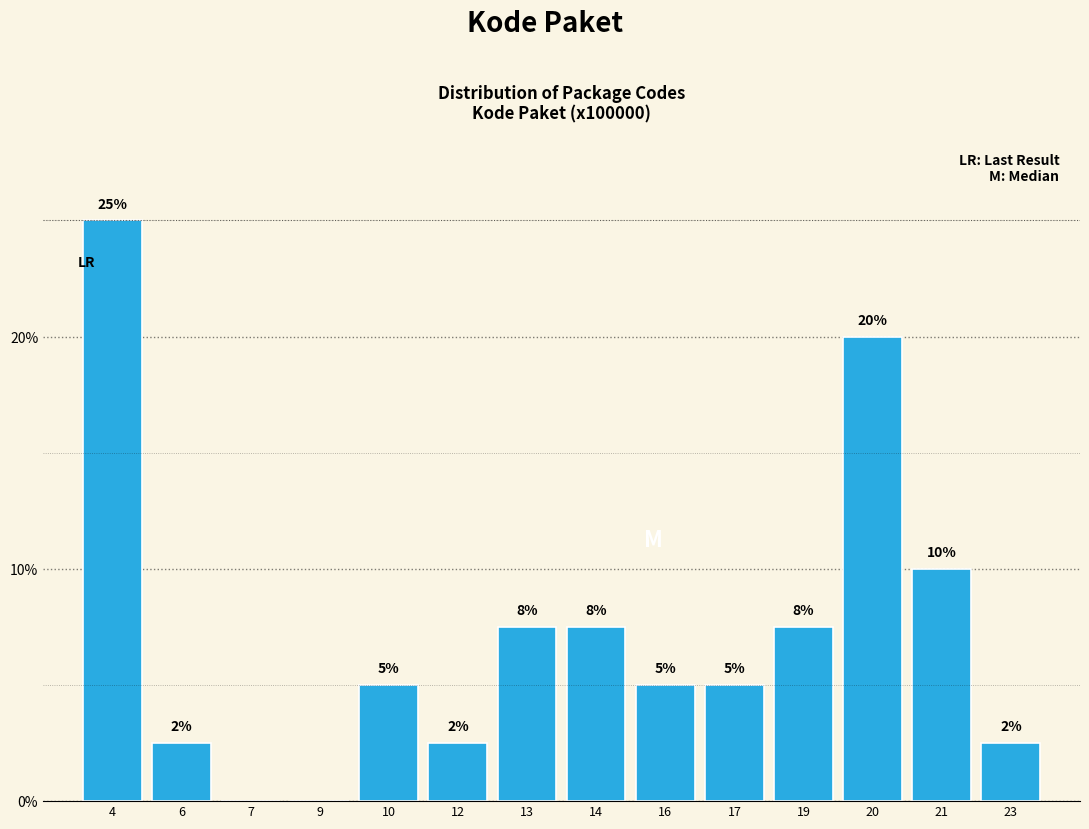

True or false: the data shows 0.0 at 7.

True